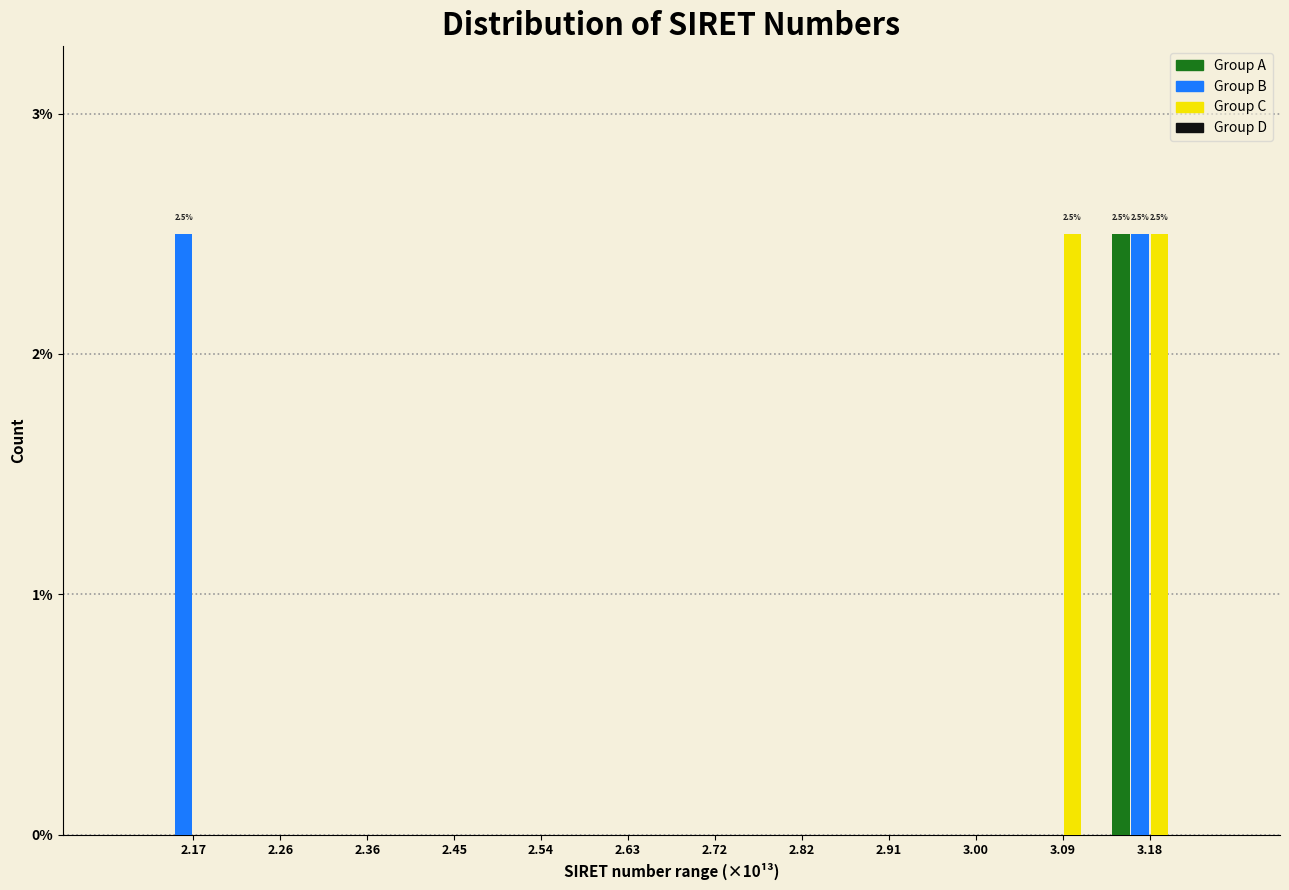

Is the value of Group A at 3.18 greater than the value of Group C at 2.36?

Yes